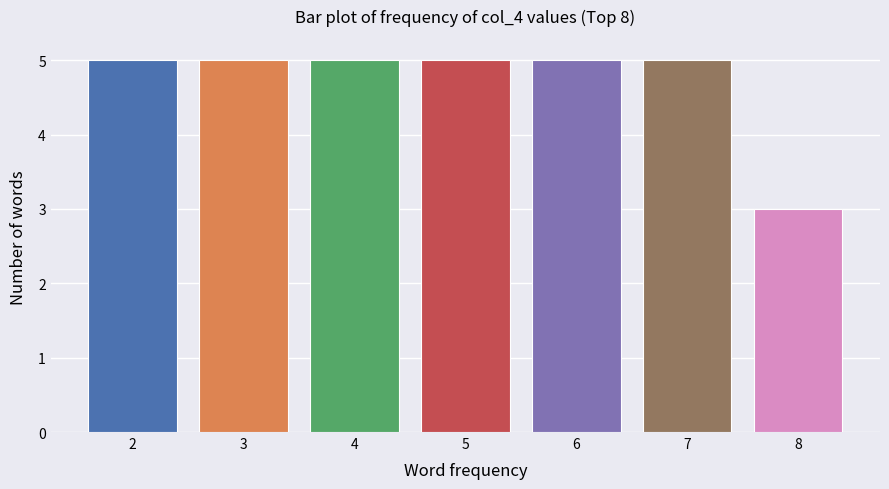

Reading right to left, extract all data points from this chart.

3	5	5	5	5	5	5